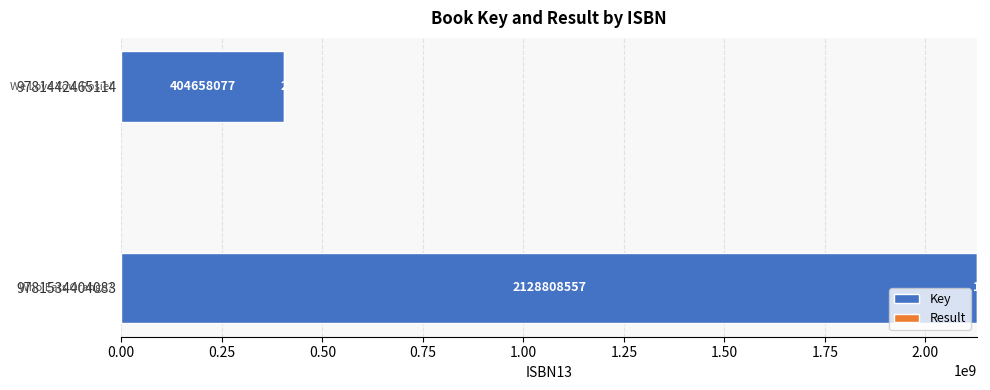

What is the sum of all Key values?

2533466634